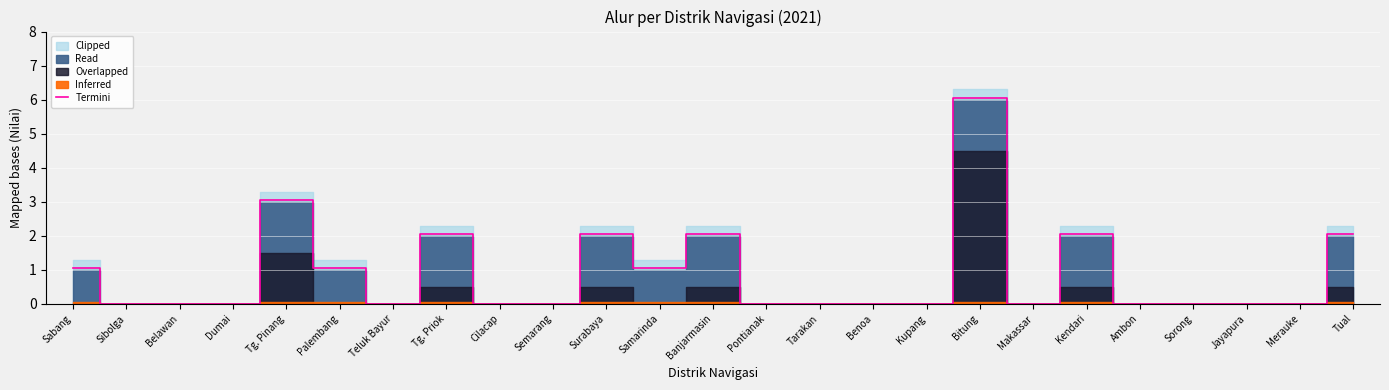

Rank the categories by value from lowest to highest.

Sibolga, Belawan, Dumai, Teluk Bayur, Cilacap, Semarang, Pontianak, Tarakan, Benoa, Kupang, Makassar, Ambon, Sorong, Jayapura, Merauke, Sabang, Palembang, Samarinda, Tg. Priok, Surabaya, Banjarmasin, Kendari, Tual, Tg. Pinang, Bitung